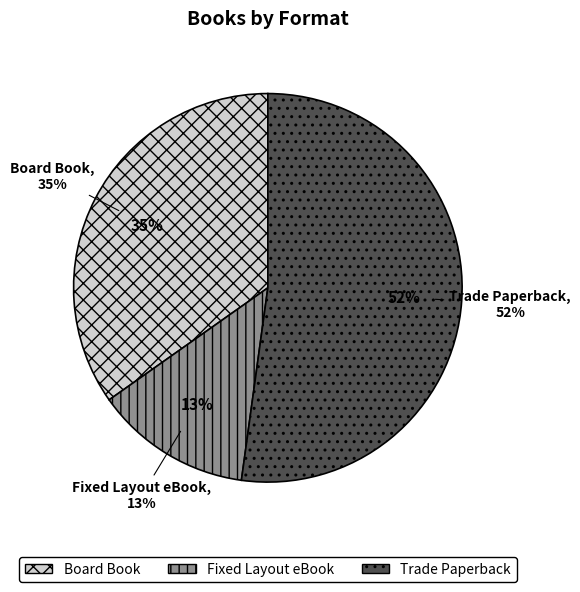

Is the sum of Trade Paperback and Fixed Layout eBook greater than half?

Yes